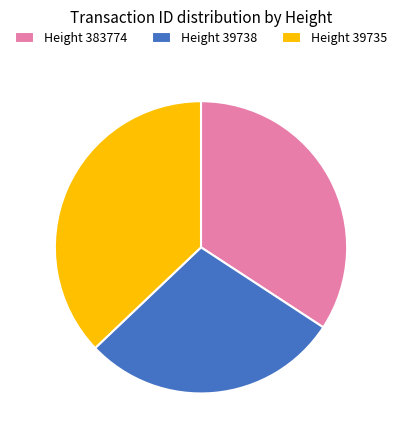

Which slice is the smallest?

Height 39738